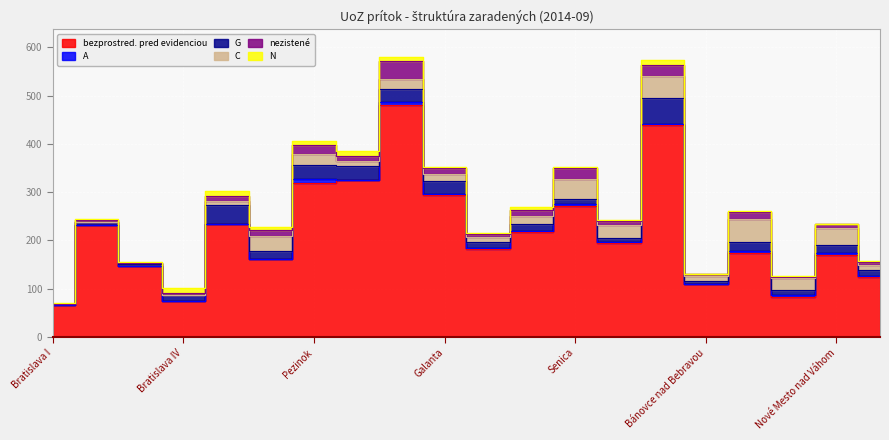

At which category does G reach its first local peak?

Bratislava II